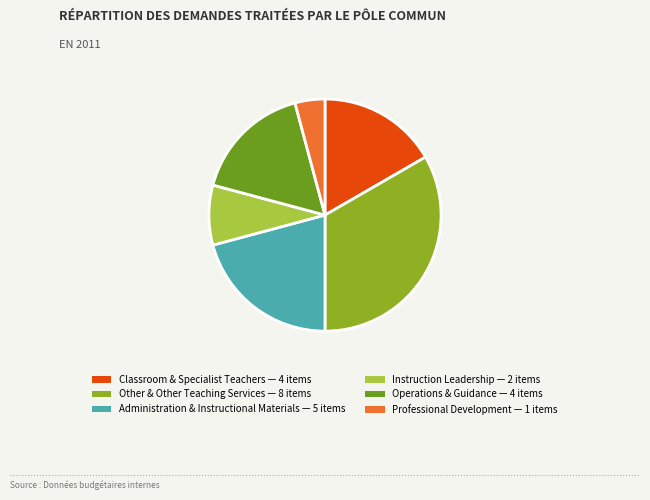

Is there any slice that represents more than half of the pie?

No